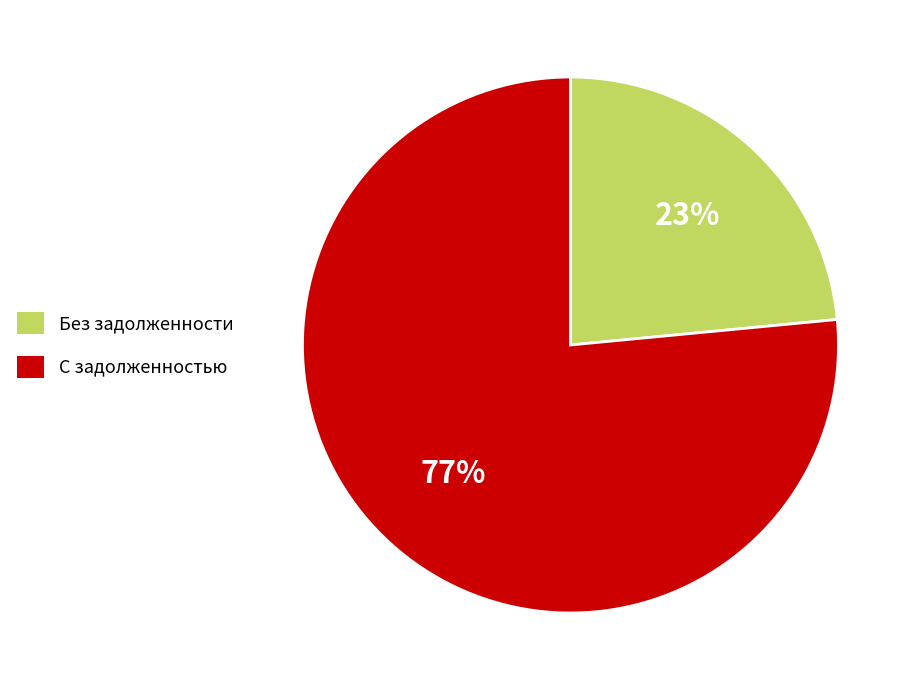

Which category has the smallest portion of the pie?

Без задолженности